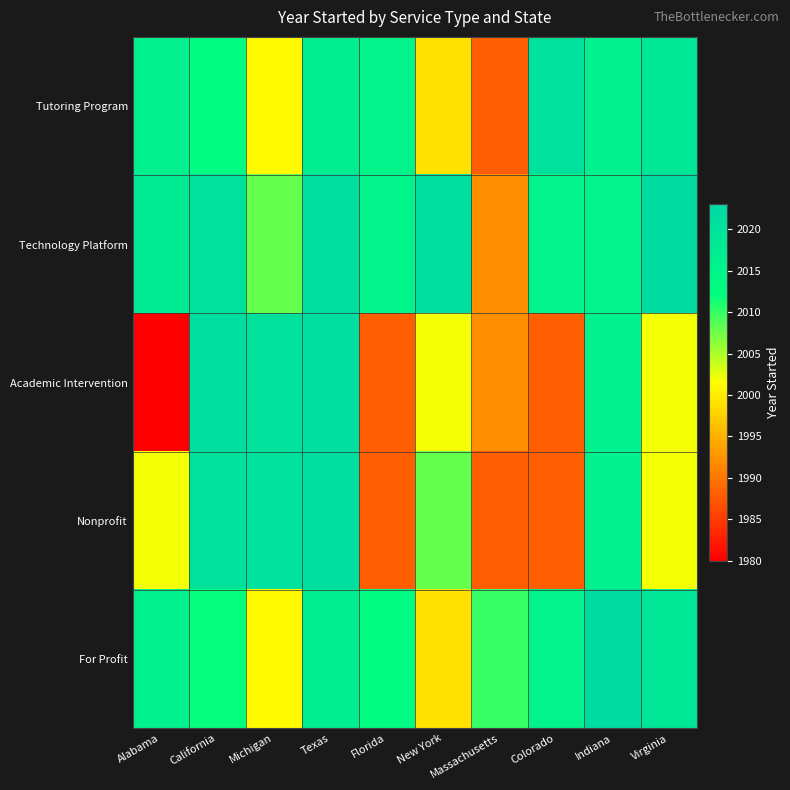

Rank the series by their maximum value, from highest to lowest.

Technology Platform, For Profit, Academic Intervention, Nonprofit, Tutoring Program